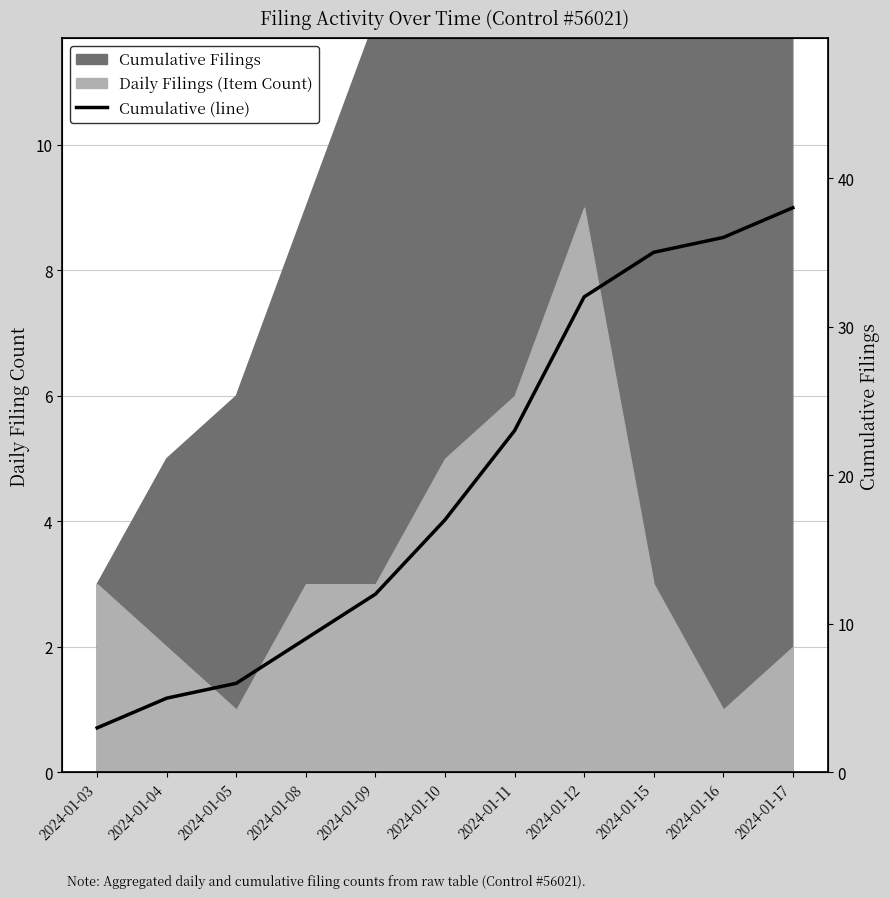

How many data points does each series have?

11